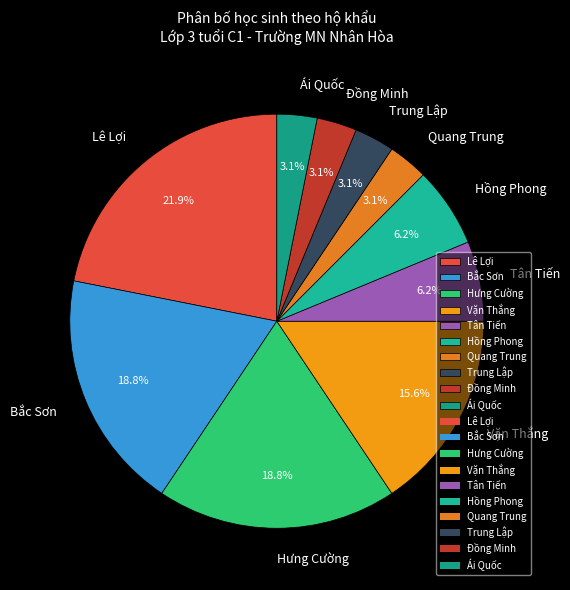

What percentage do Trung Lập and Hưng Cường together represent?

21.9%